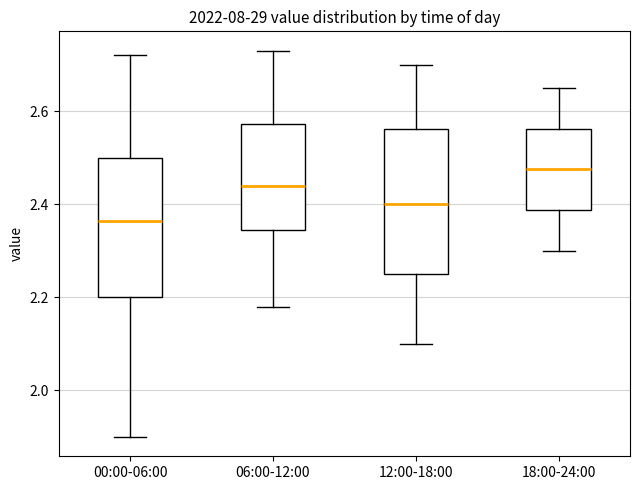

Reading left to right, transcribe this box plot: for each box, give where its median line is, the range the box spans, and where its two whiskers end, as read against the y-axis. The values are not printed on the chart, so give them approximately, as read against the axis.

00:00-06:00: median 2.36, box 2.20 to 2.50, whiskers 1.90 to 2.72
06:00-12:00: median 2.44, box 2.34 to 2.58, whiskers 2.18 to 2.74
12:00-18:00: median 2.40, box 2.26 to 2.56, whiskers 2.10 to 2.70
18:00-24:00: median 2.48, box 2.38 to 2.56, whiskers 2.30 to 2.66